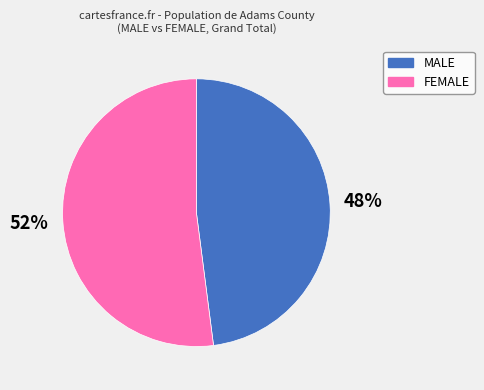

Count the number of slices in the pie.

2